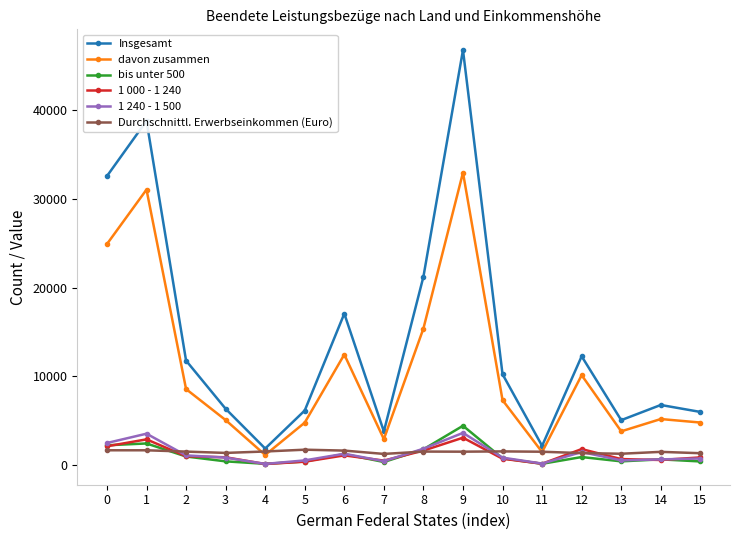

True or false: bis unter 500 has more than 2 points higher than both neighbors.

True